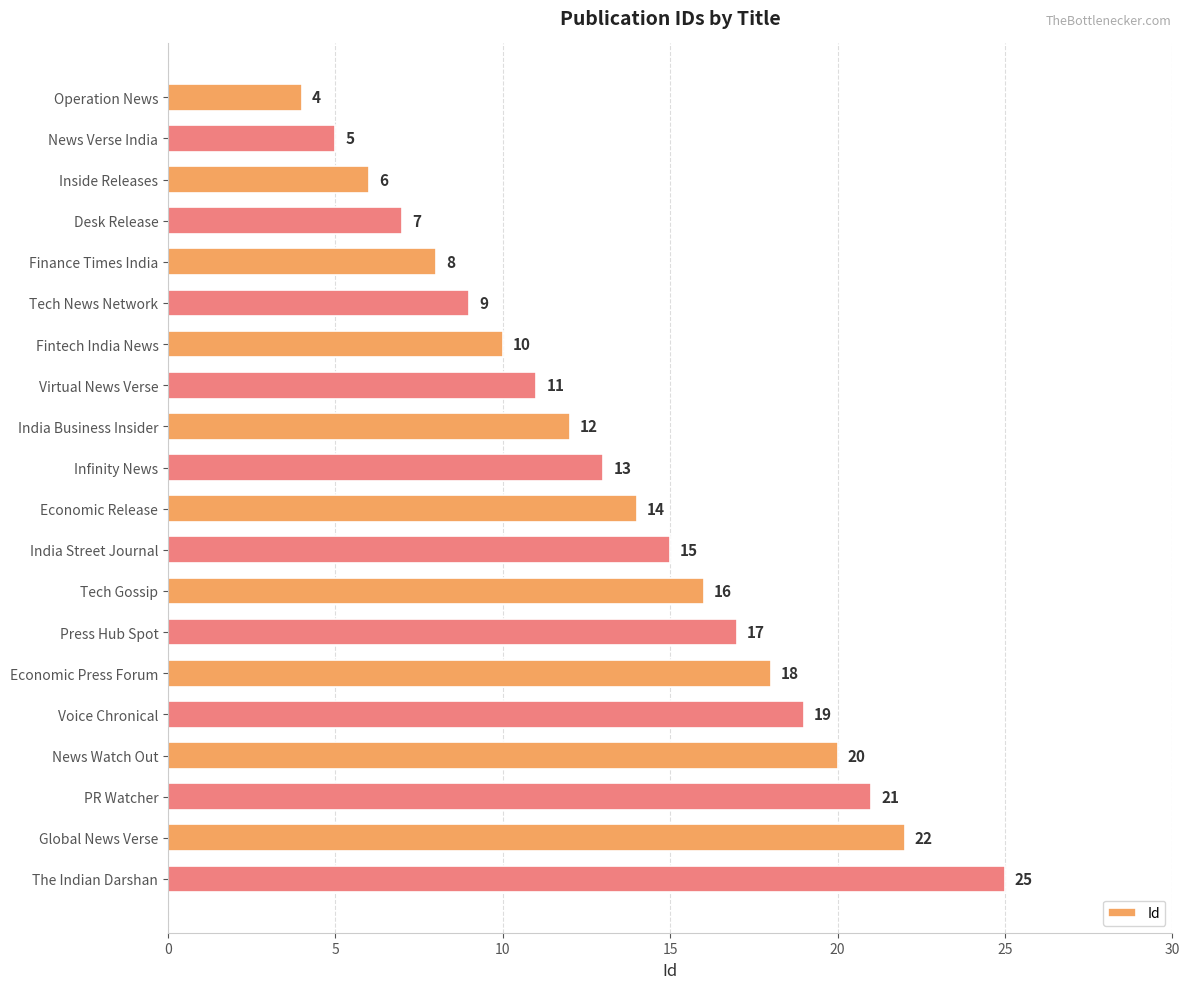

List the labels in order of value, smallest first.

Operation News, News Verse India, Inside Releases, Desk Release, Finance Times India, Tech News Network, Fintech India News, Virtual News Verse, India Business Insider, Infinity News, Economic Release, India Street Journal, Tech Gossip, Press Hub Spot, Economic Press Forum, Voice Chronical, News Watch Out, PR Watcher, Global News Verse, The Indian Darshan